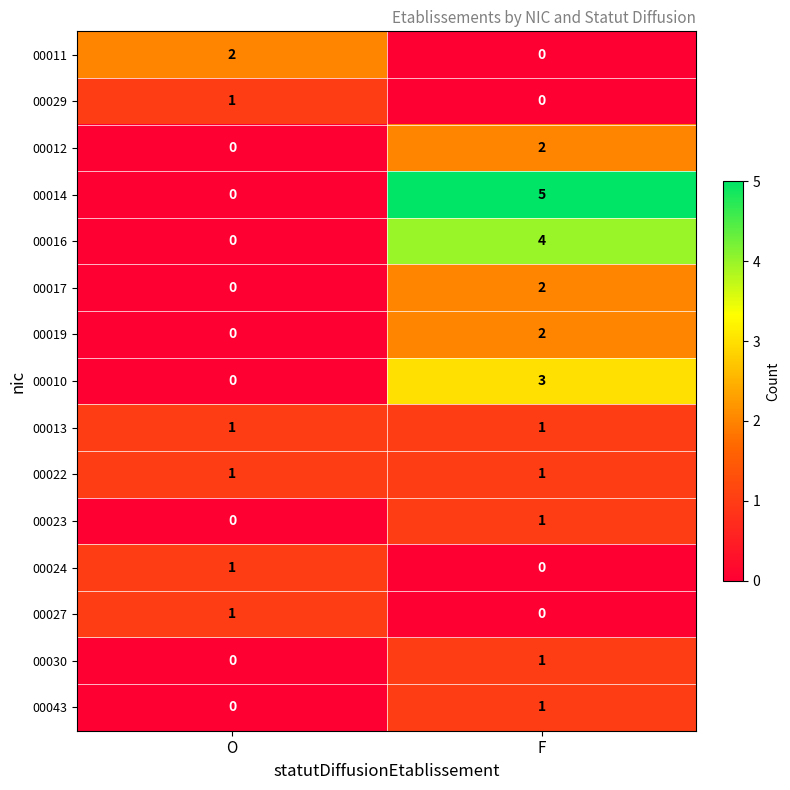

Reading left to right, what are all the values shown in this chart?

00011: O=2	F=0
00029: O=1	F=0
00012: O=0	F=2
00014: O=0	F=5
00016: O=0	F=4
00017: O=0	F=2
00019: O=0	F=2
00010: O=0	F=3
00013: O=1	F=1
00022: O=1	F=1
00023: O=0	F=1
00024: O=1	F=0
00027: O=1	F=0
00030: O=0	F=1
00043: O=0	F=1